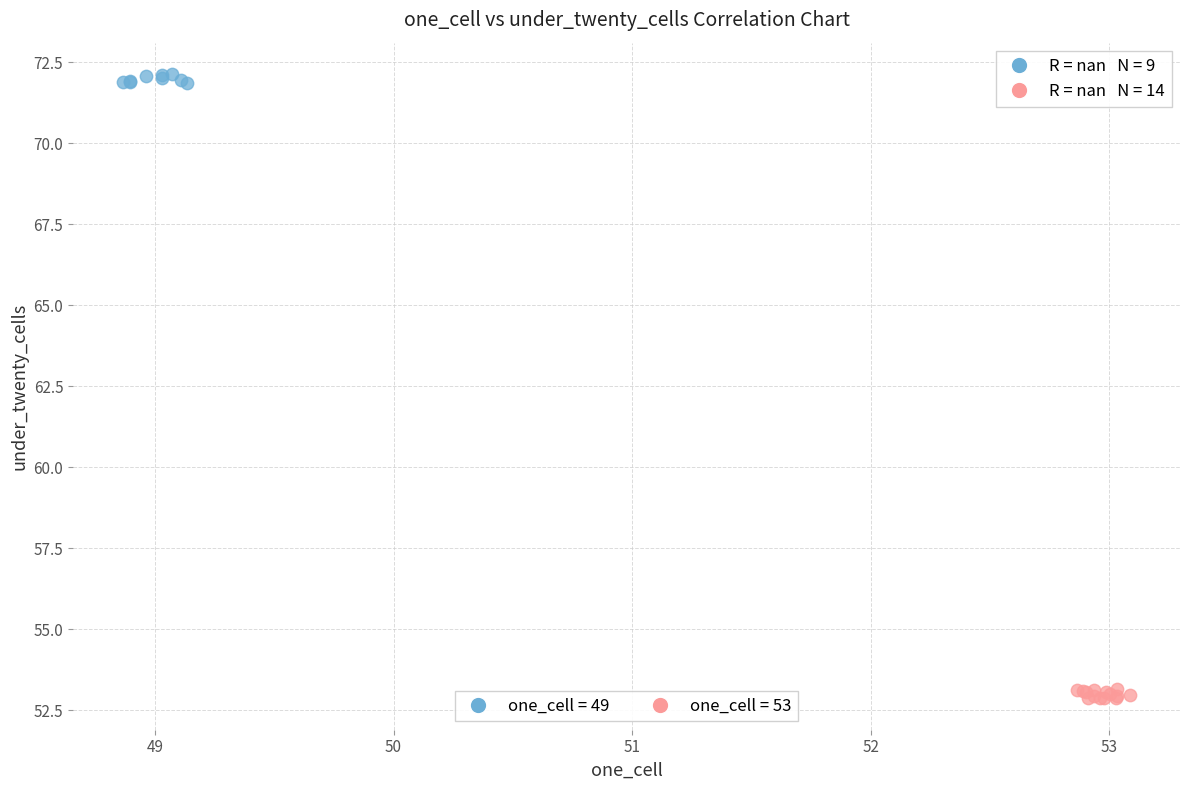

Which series reaches the minimum Y coordinate?

one_cell = 53